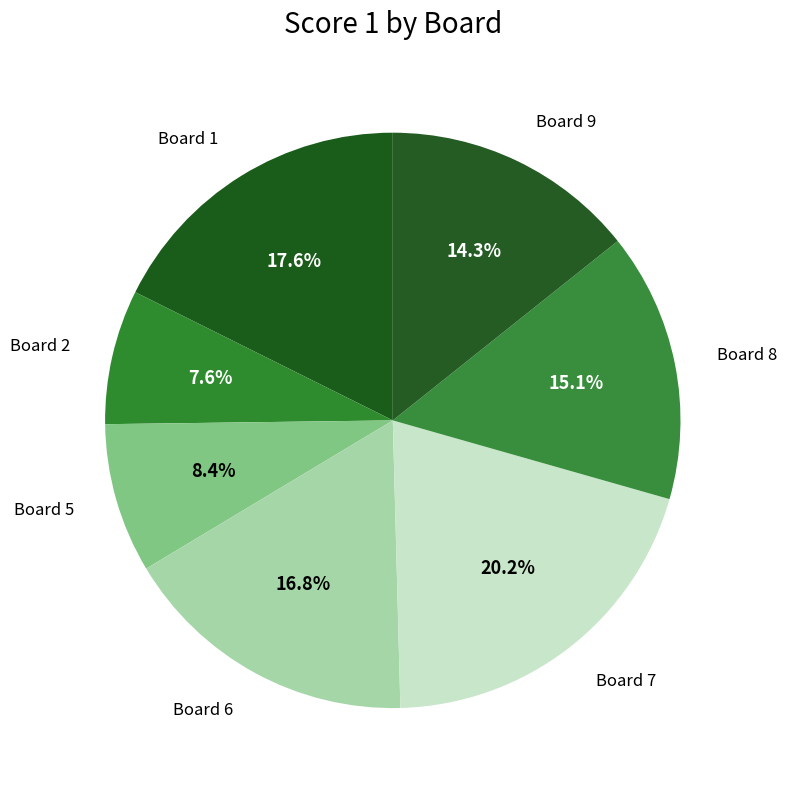

How many segments does this pie chart have?

7